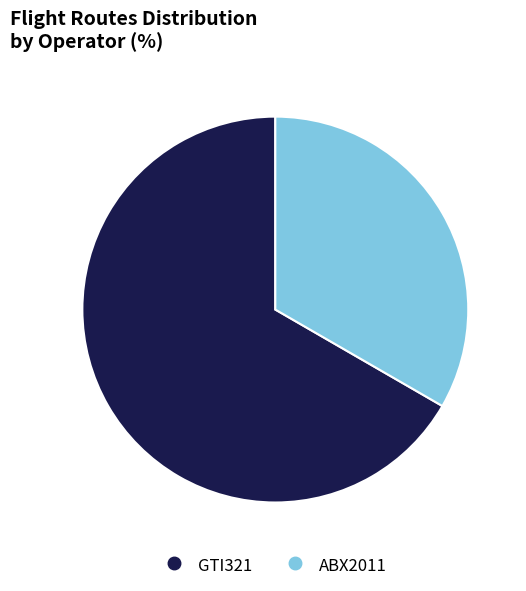

How many segments does this pie chart have?

2